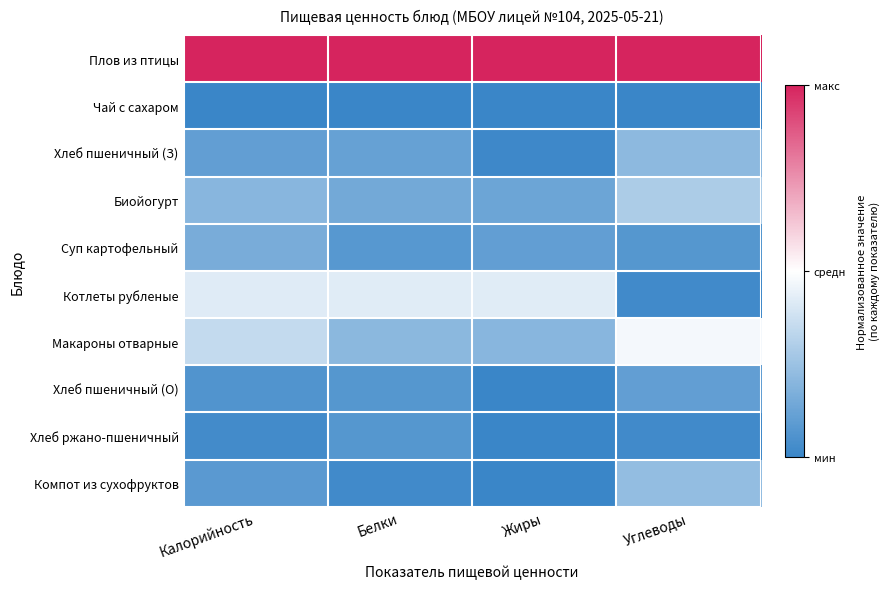

Which series has the widest spread of values?

Котлеты рубленые